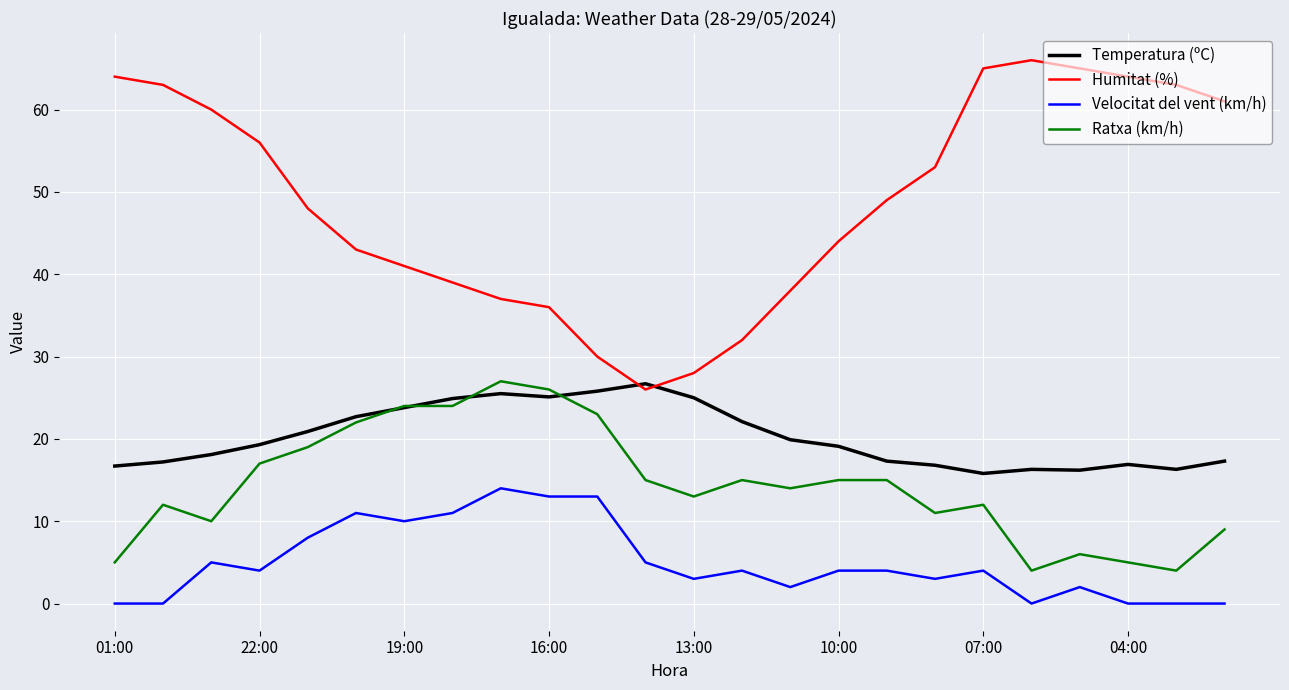

Which series has the largest total across all categories?

Humitat (%)